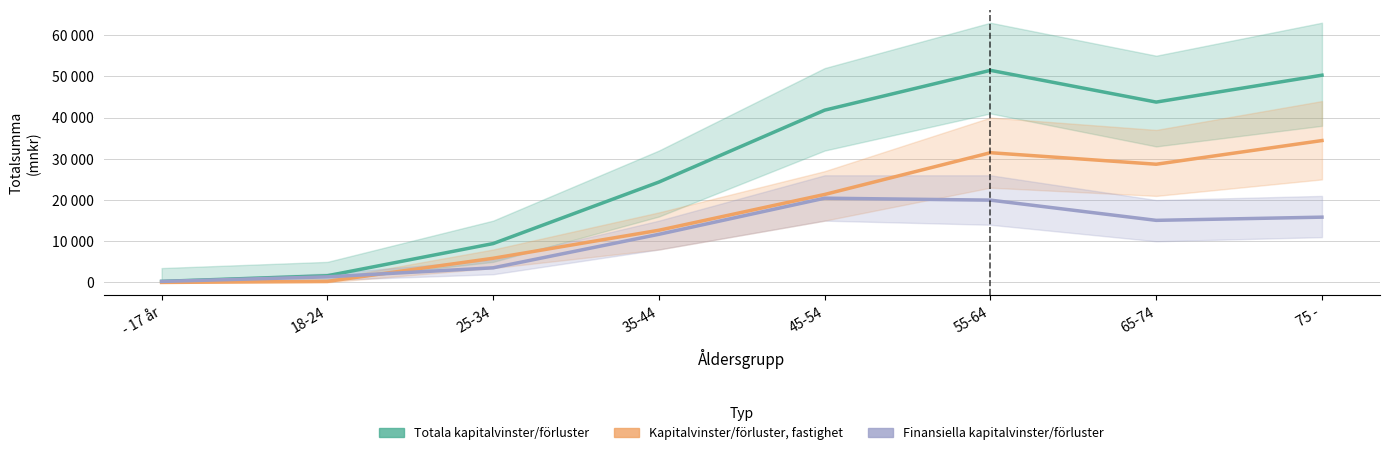

At which label does Finansiella kapitalvinster/förluster first exceed 15071?

45-54